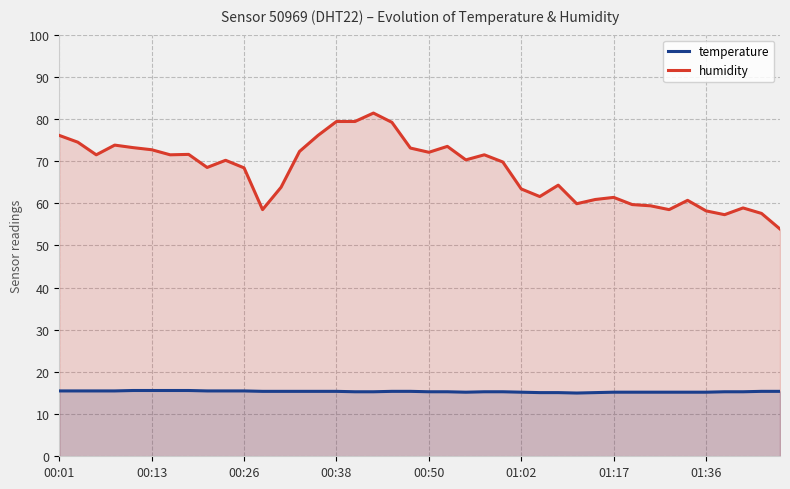

Which series has the widest spread of values?

humidity